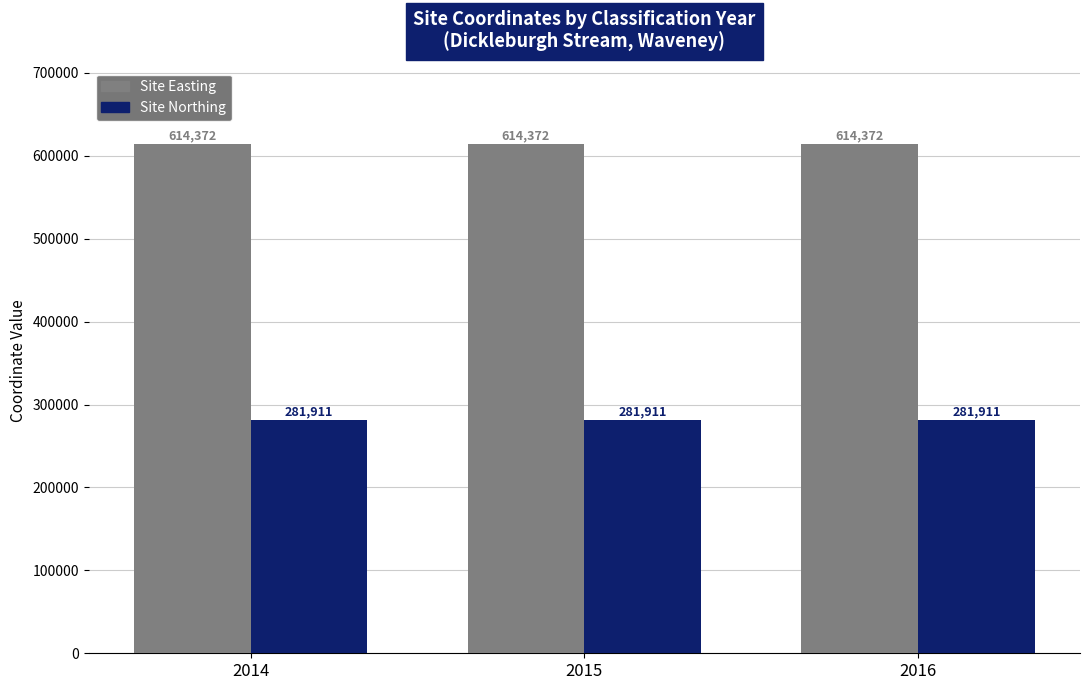

Are the bars grouped side by side (vs. stacked)?

Yes